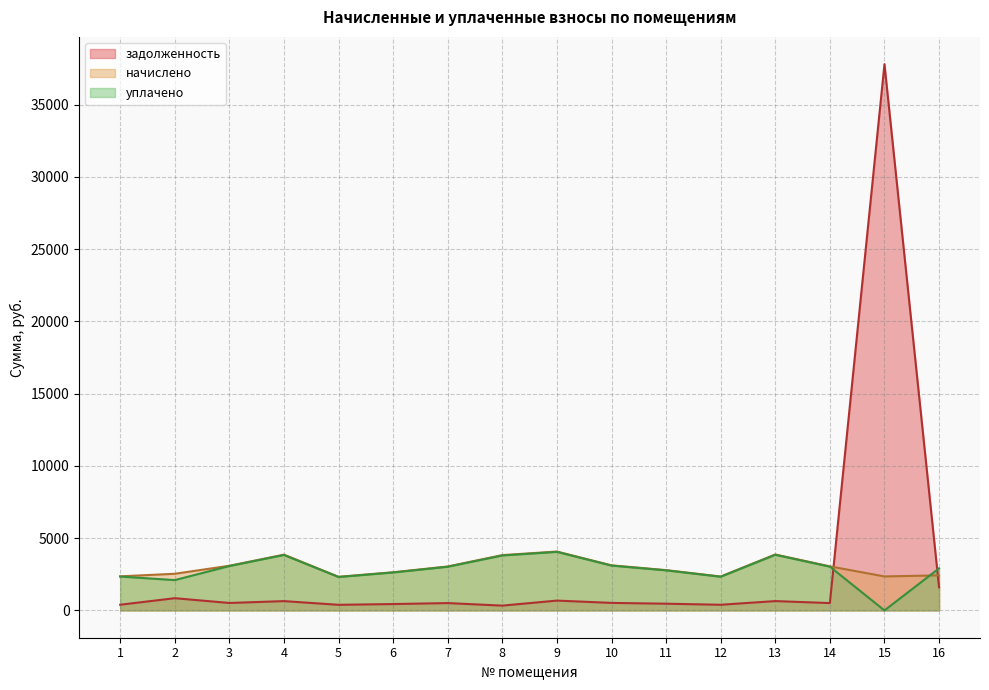

List the series in order of their overall mean, lowest first.

уплачено, задолженность, начислено